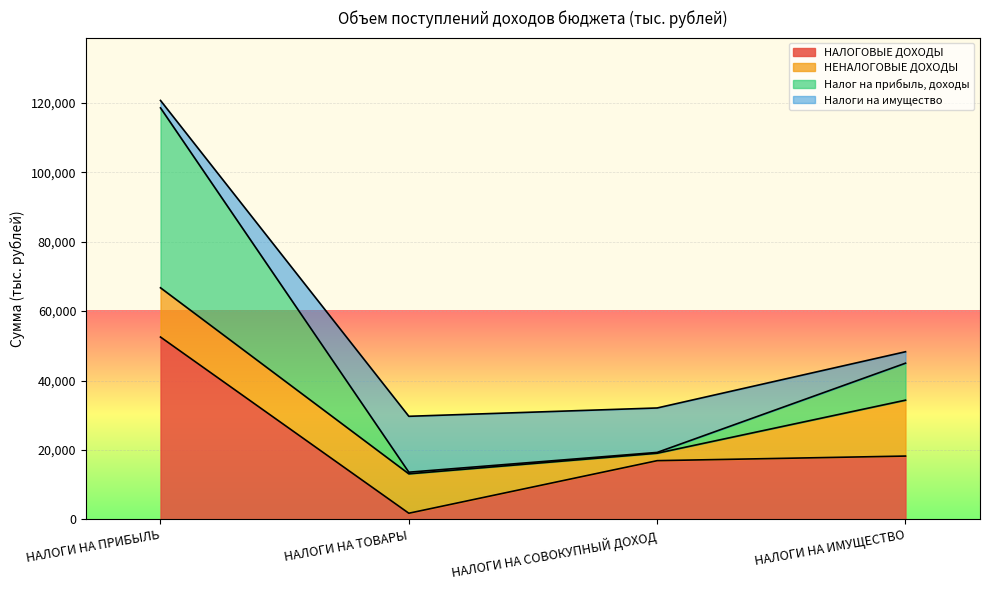

What are all the series names shown in the legend?

НАЛОГОВЫЕ ДОХОДЫ, НЕНАЛОГОВЫЕ ДОХОДЫ, Налог на прибыль, доходы, Налоги на имущество